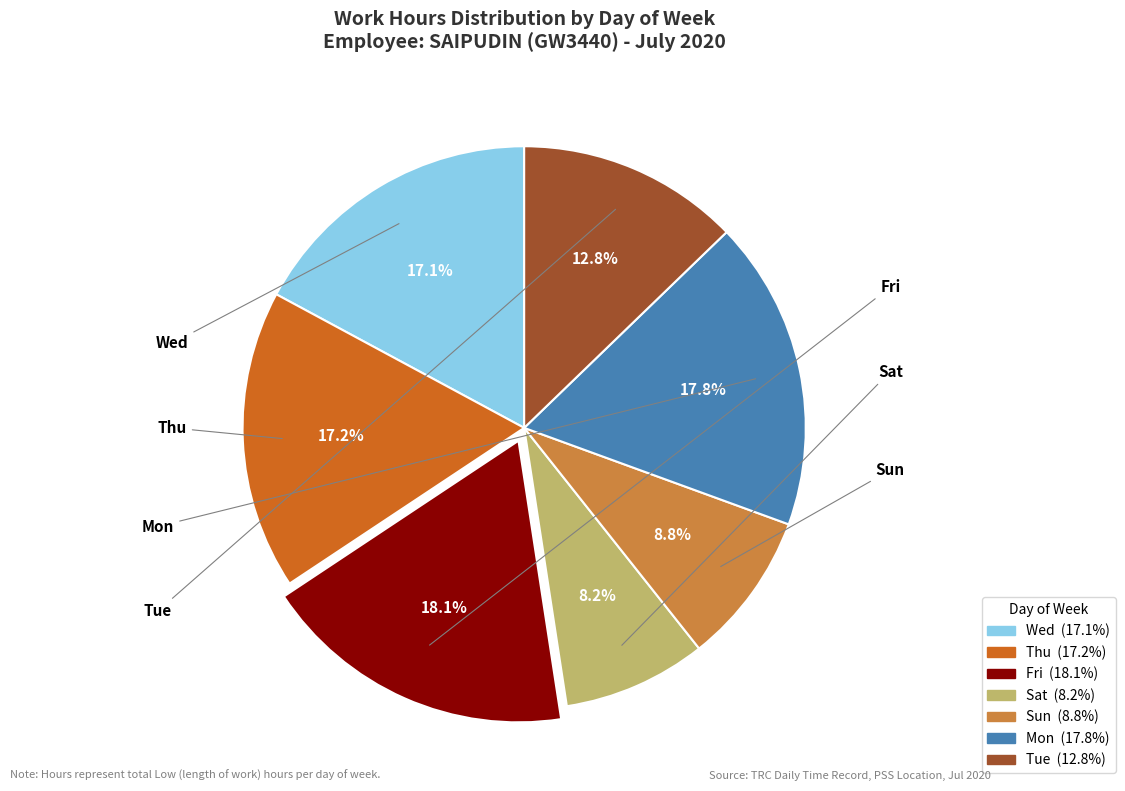

Does any single category account for the majority?

No